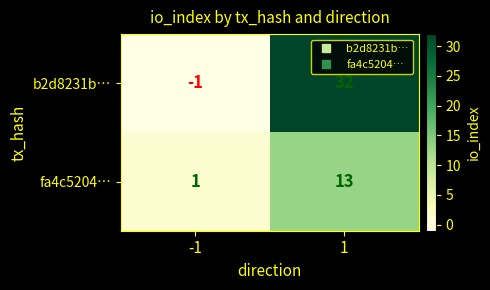

How many distinct data groups are displayed?

2